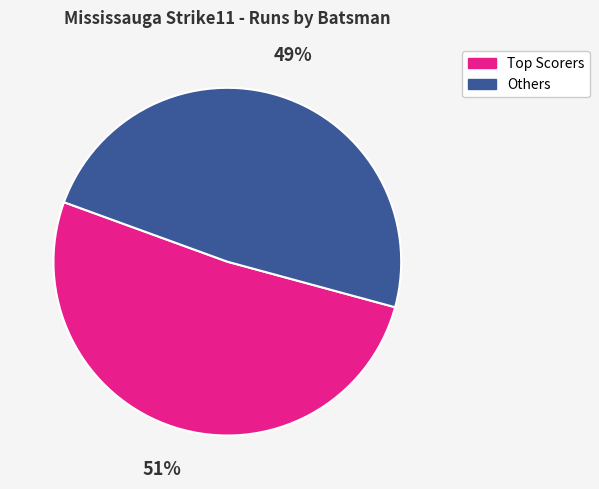

To the nearest percent, what is the average slice percentage?

50%